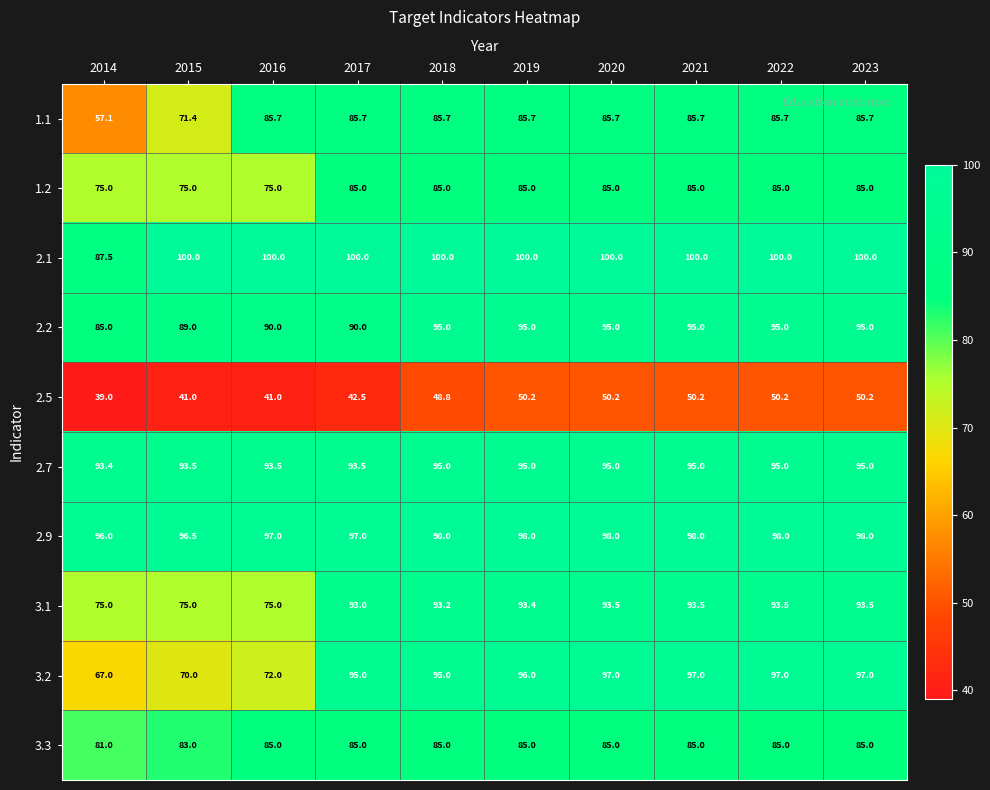

What is the average value of the 2.7 series?

94.4